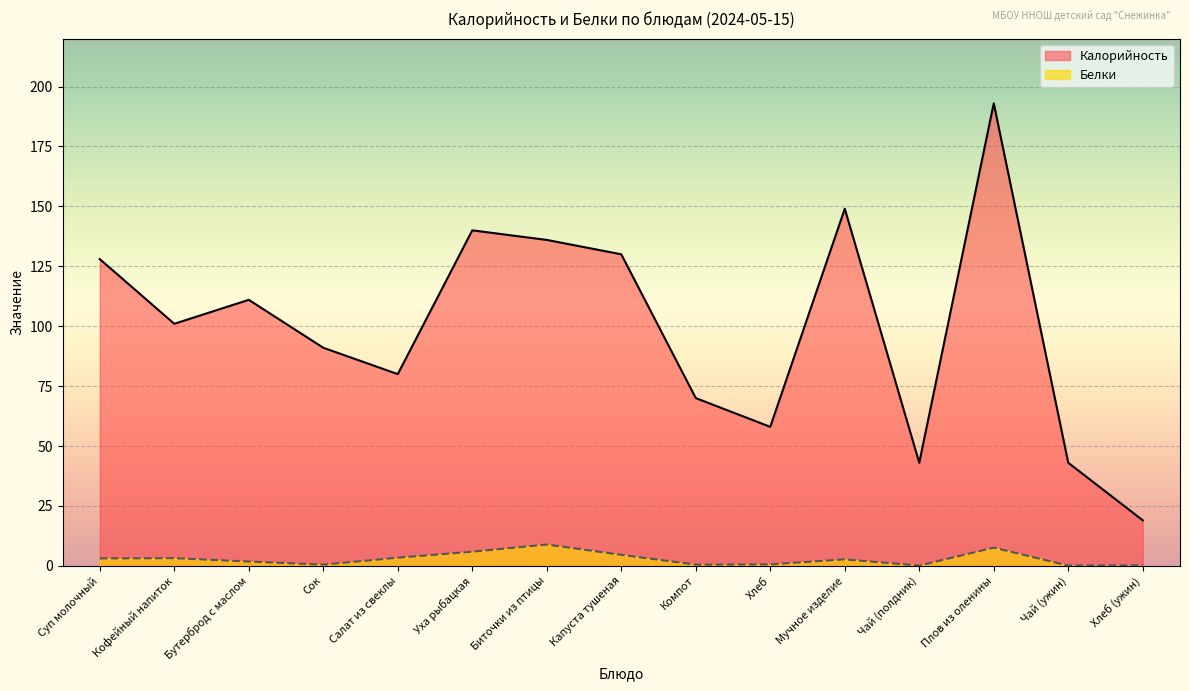

What is the sum of the Калорийность values at Капуста тушеная and Суп молочный?

258.0